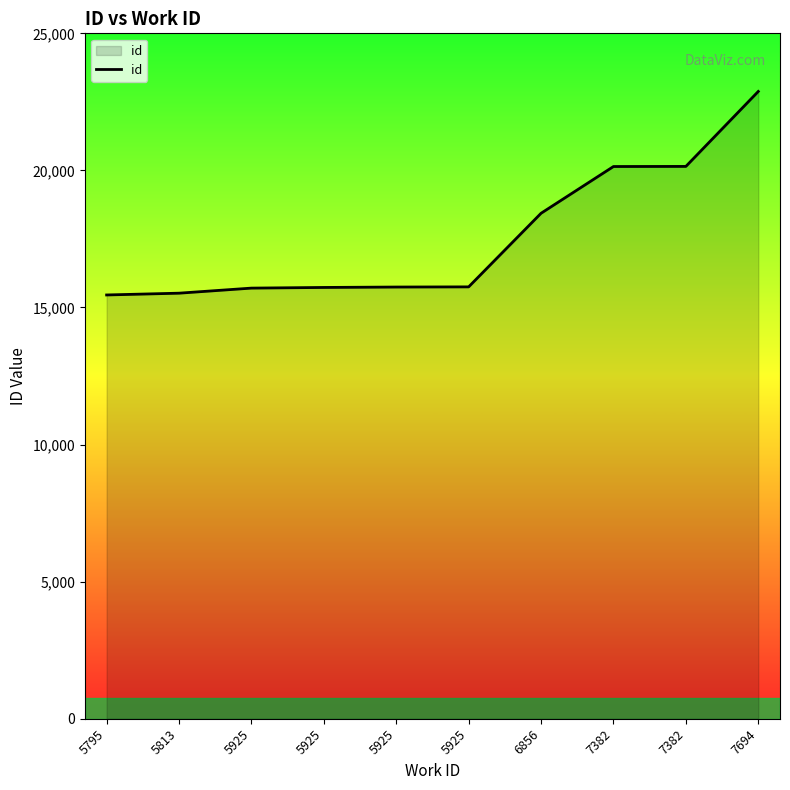

Which category has the highest value across all series?

7694